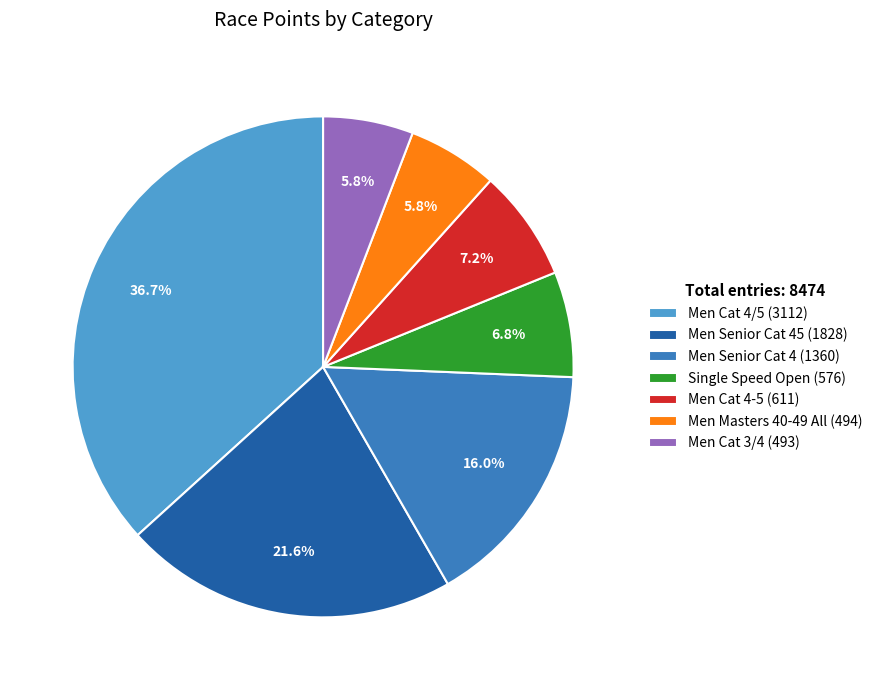

Is the sum of Men Senior Cat 45 (1828) and Men Senior Cat 4 (1360) greater than half?

No